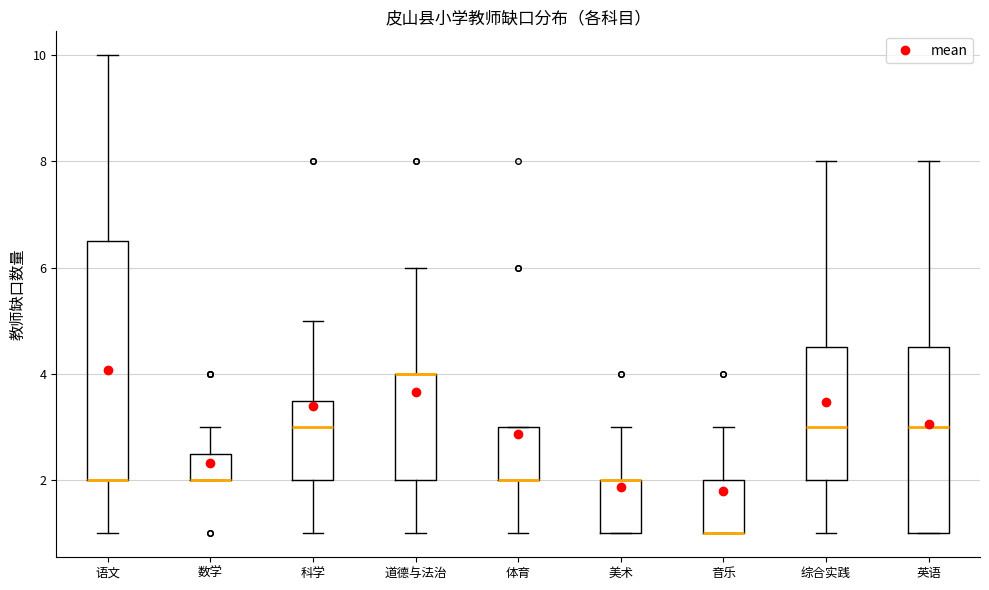

Reading left to right, transcribe this box plot: for each box, give where its median line is, the range the box spans, and where its two whiskers end, as read against the y-axis. The values are not printed on the chart, so give them approximately, as read against the axis.

语文: median 2.0 (drawn on the box's lower edge), box 2.0 to 6.6, whiskers 1.0 to 10.0
数学: median 2.0 (drawn on the box's lower edge), box 2.0 to 2.6, whiskers 2.0 to 3.0
科学: median 3.0, box 2.0 to 3.6, whiskers 1.0 to 5.0
道德与法治: median 4.0 (drawn on the box's upper edge), box 2.0 to 4.0, whiskers 1.0 to 6.0
体育: median 2.0 (drawn on the box's lower edge), box 2.0 to 3.0, whiskers 1.0 to 3.0
美术: median 2.0 (drawn on the box's upper edge), box 1.0 to 2.0, whiskers 1.0 to 3.0
音乐: median 1.0 (drawn on the box's lower edge), box 1.0 to 2.0, whiskers 1.0 to 3.0
综合实践: median 3.0, box 2.0 to 4.6, whiskers 1.0 to 8.0
英语: median 3.0, box 1.0 to 4.6, whiskers 1.0 to 8.0